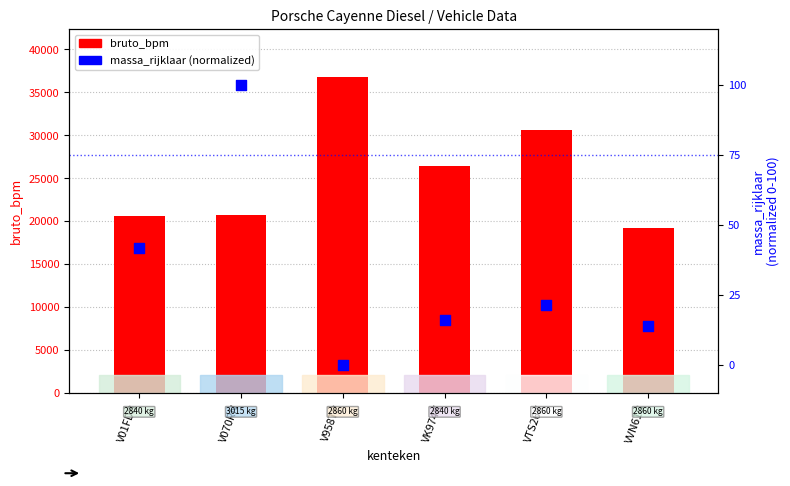

Which series reaches the maximum Y coordinate?

bruto_bpm